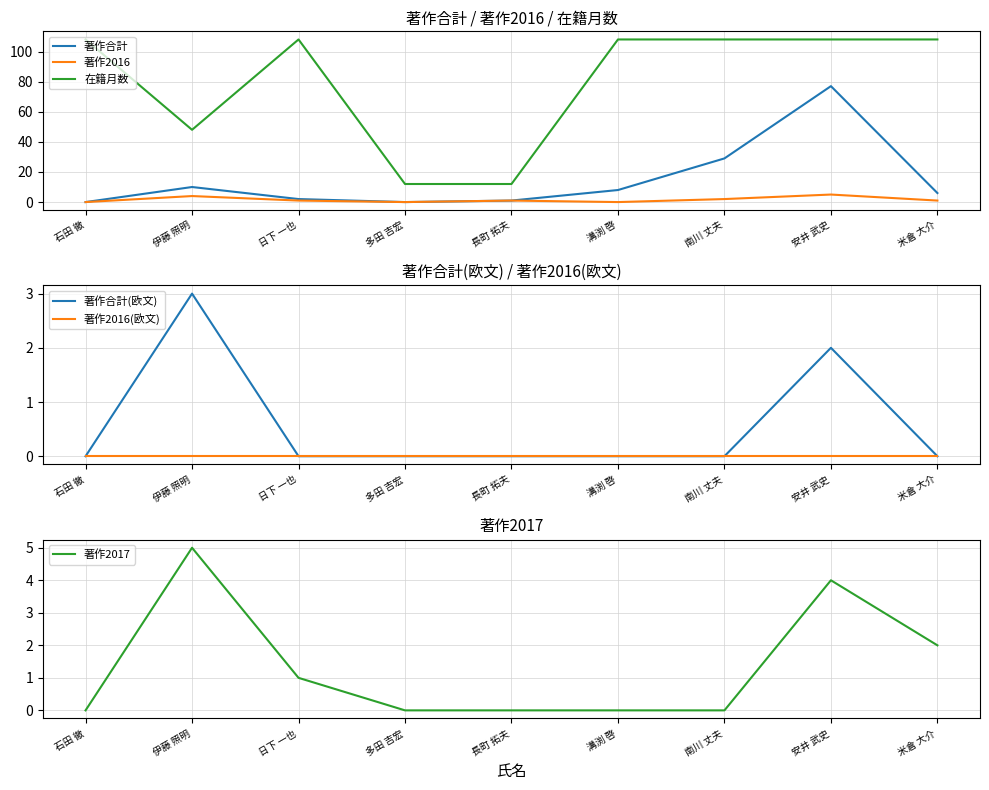

Where is the first local minimum for 著作2016?

多田 吉宏